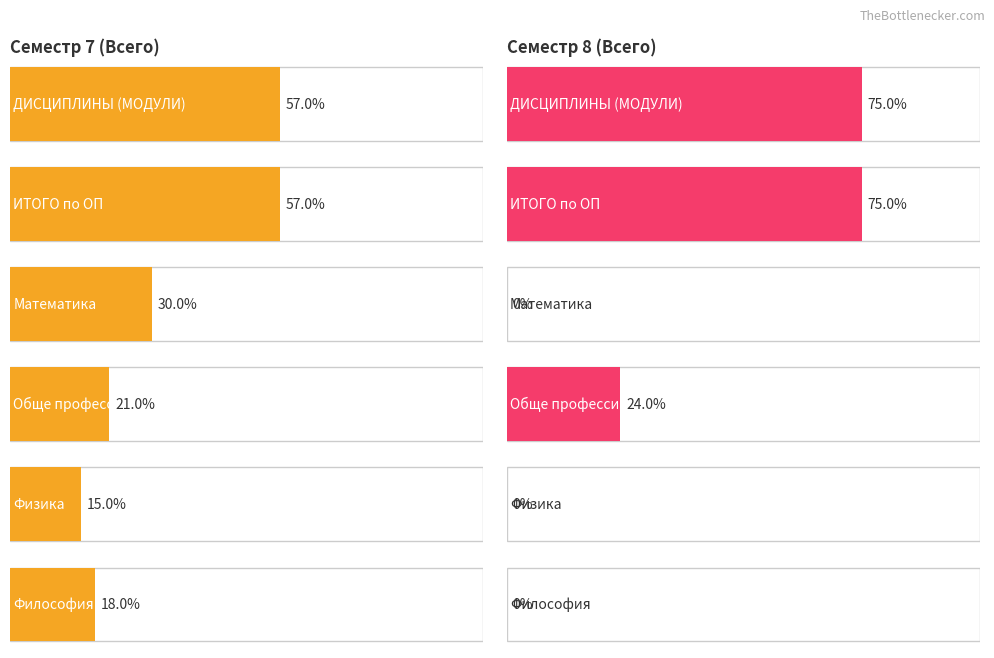

Which category has the highest value across all series?

ДИСЦИПЛИНЫ (МОДУЛИ)